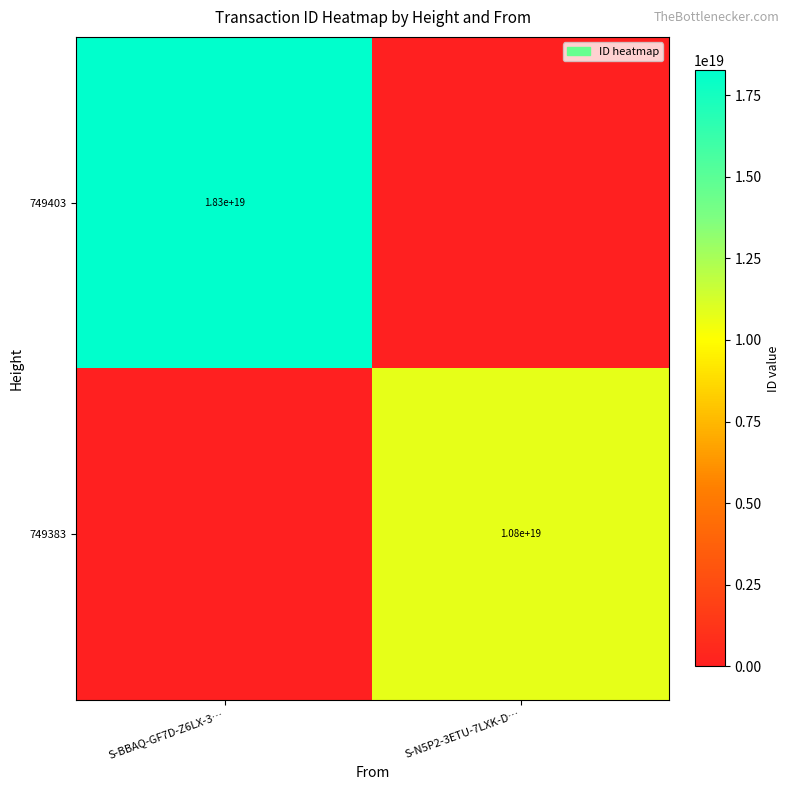

Is the value of 749383 at S-N5P2-3ETU-7LXK-D… greater than the value of 749403 at S-BBAQ-GF7D-Z6LX-3…?

No